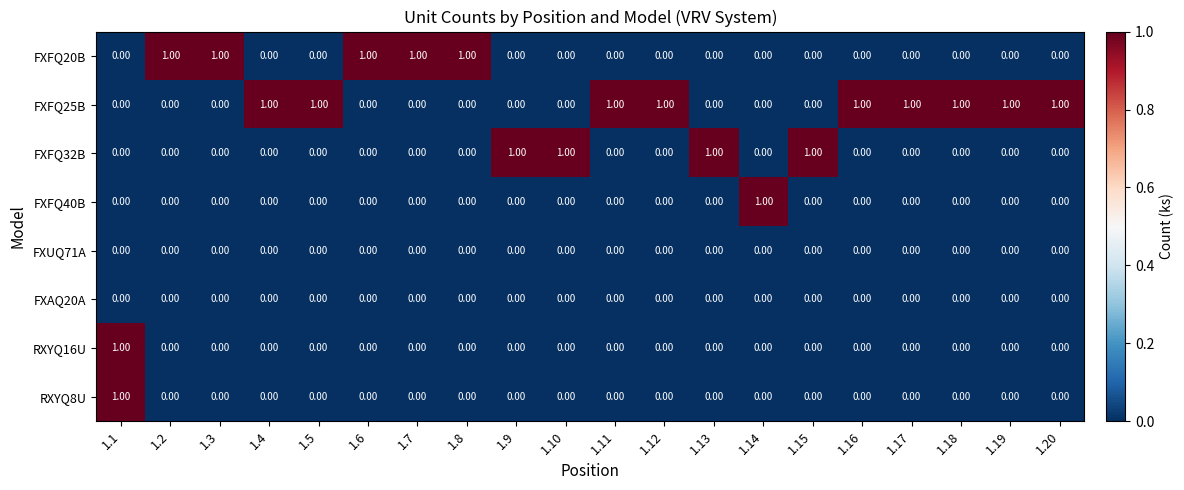

What is the sum of all FXFQ32B values?

4